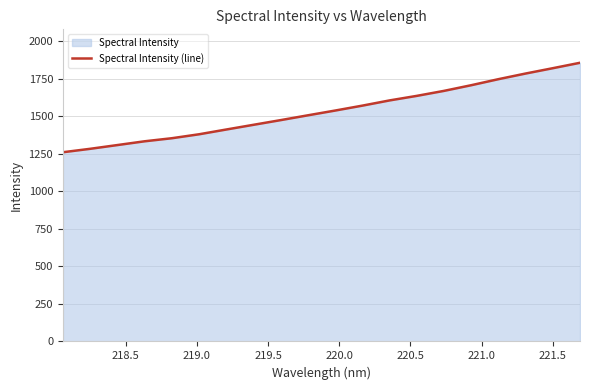

What is the smallest value displayed?

1261.6